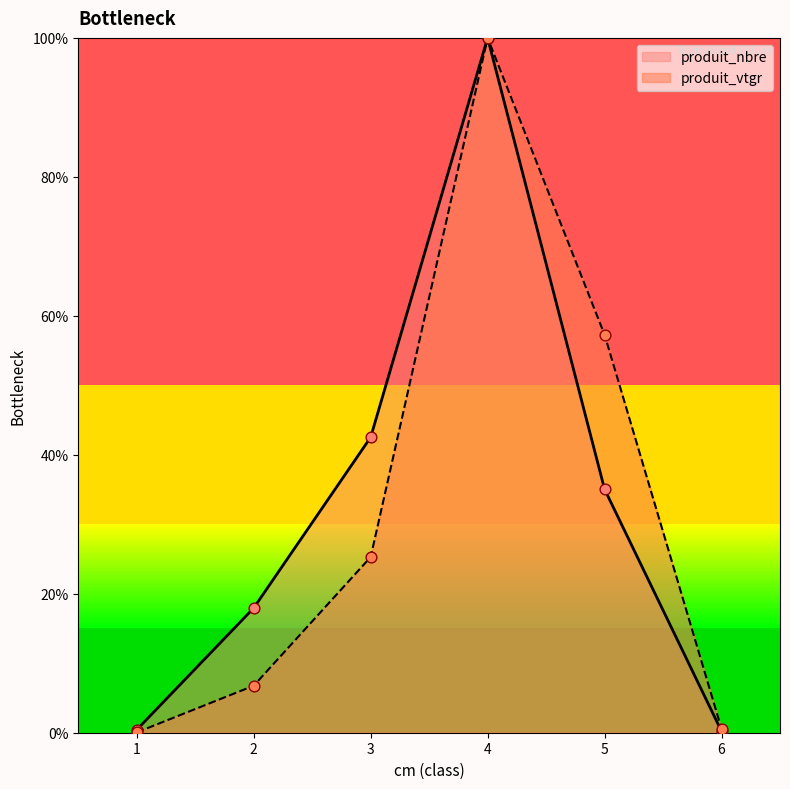

Which series reaches the minimum Y coordinate?

produit_vtgr